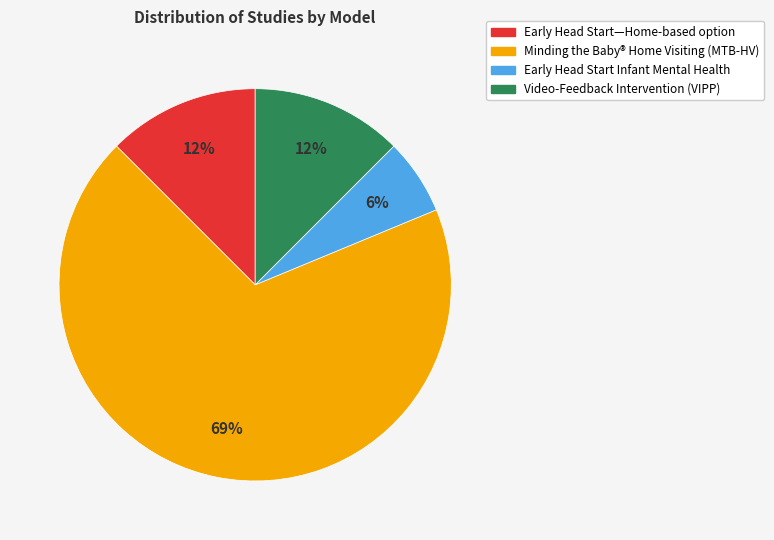

Which slice is the smallest?

Early Head Start Infant Mental Health